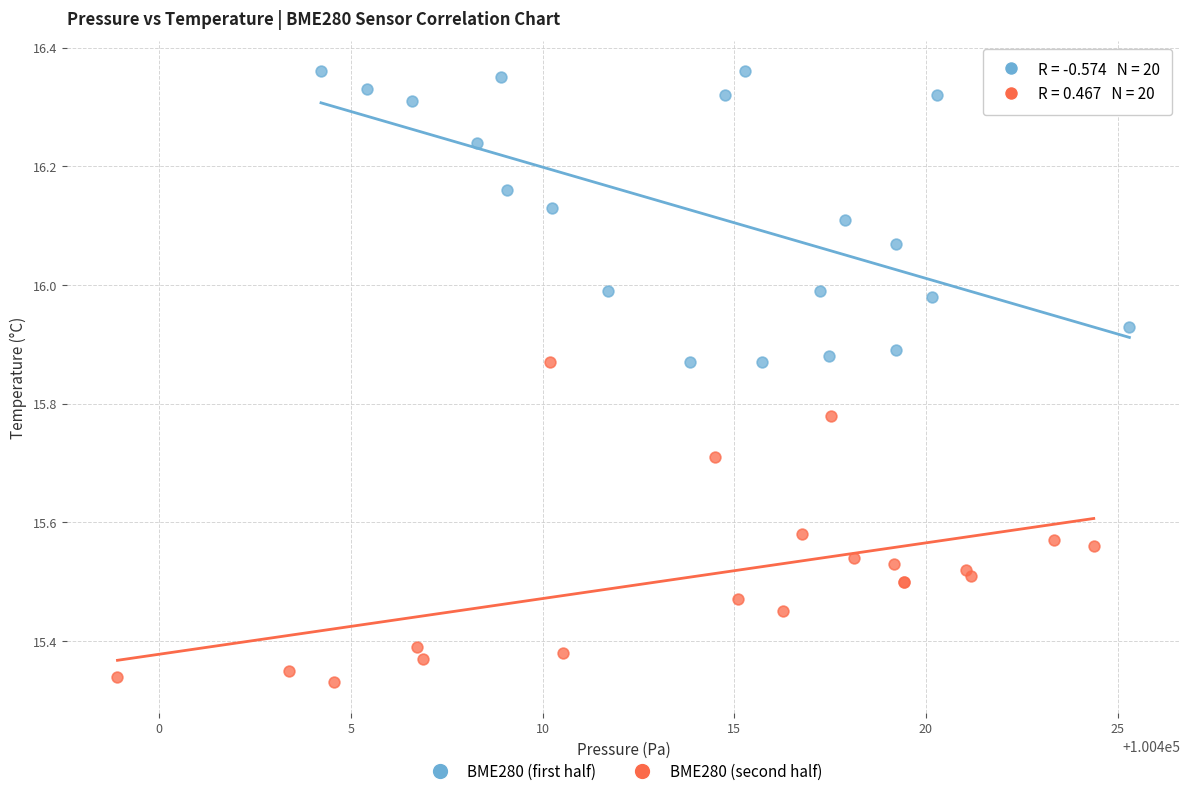

Which series reaches the minimum Y coordinate?

BME280 (second half)